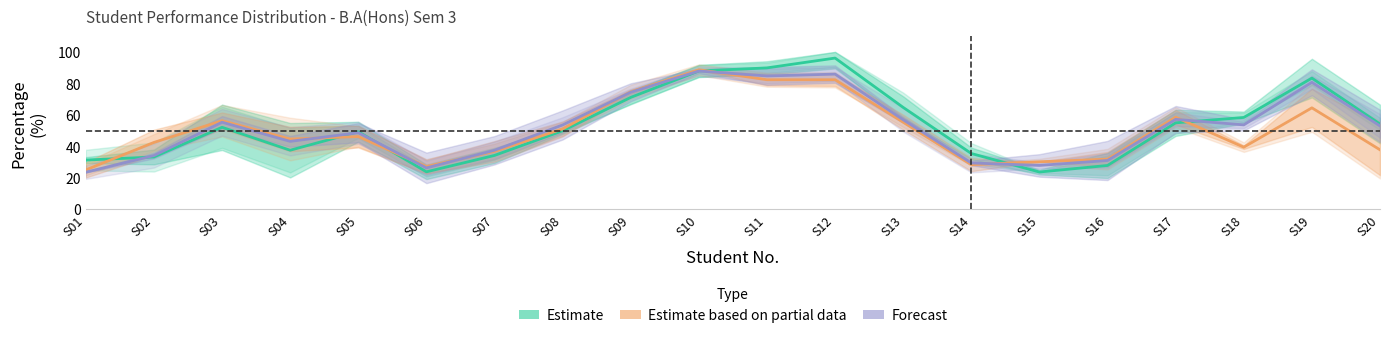

List the series in order of their peak value, lowest first.

Forecast (Attend %), Estimate based on partial data (MacroEco %), Estimate (MicroEco %)